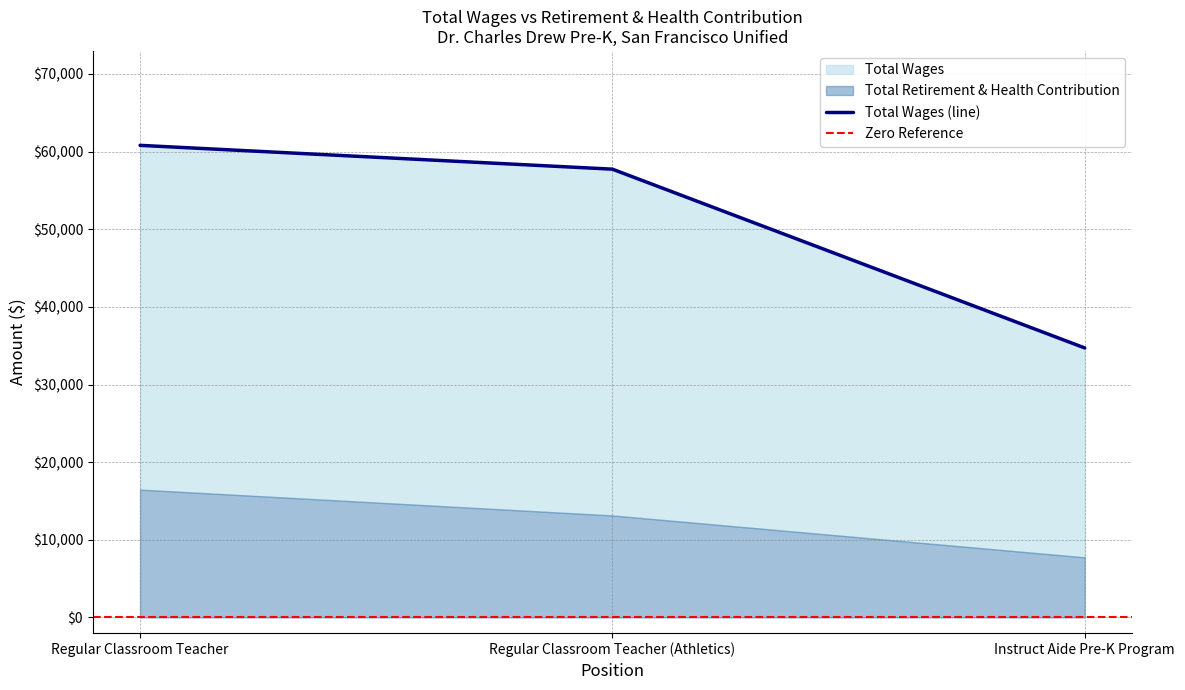

At which category does the chart reach its minimum across all series?

Instruct Aide Pre-K Program